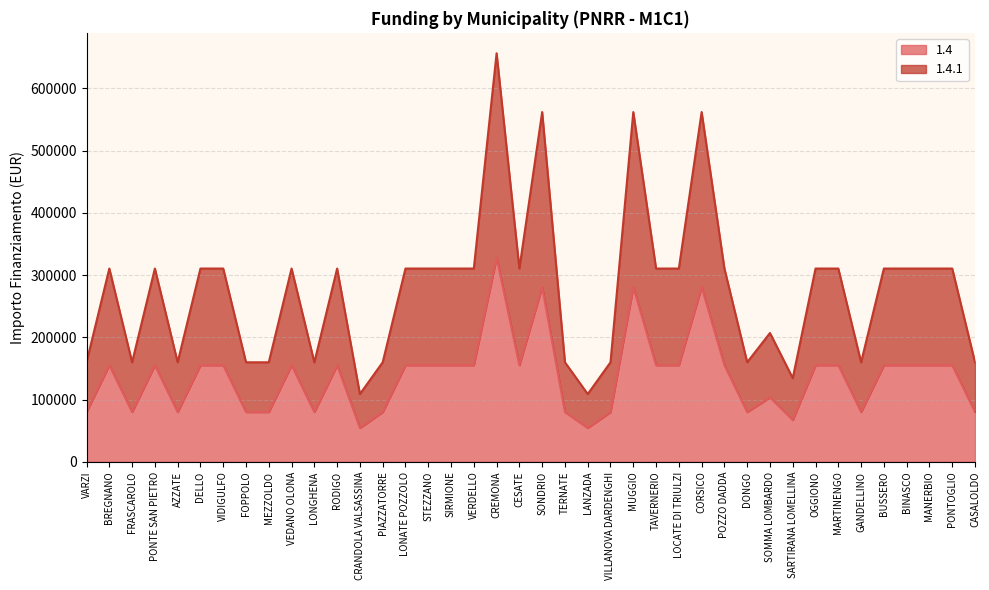

At which category is the sum across all series the highest?

CREMONA